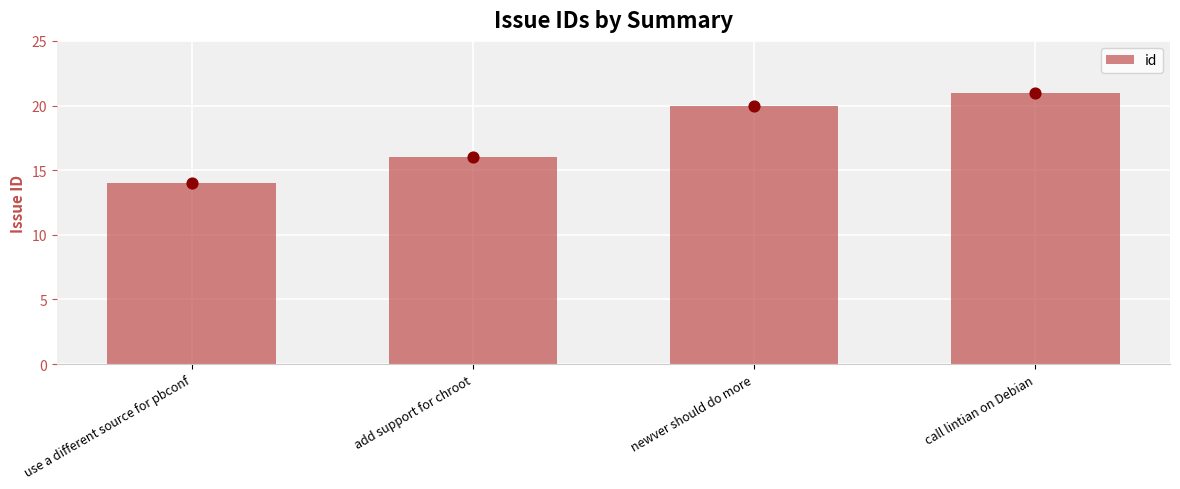

What is the change in value from newver should do more to call lintian on Debian?

+1